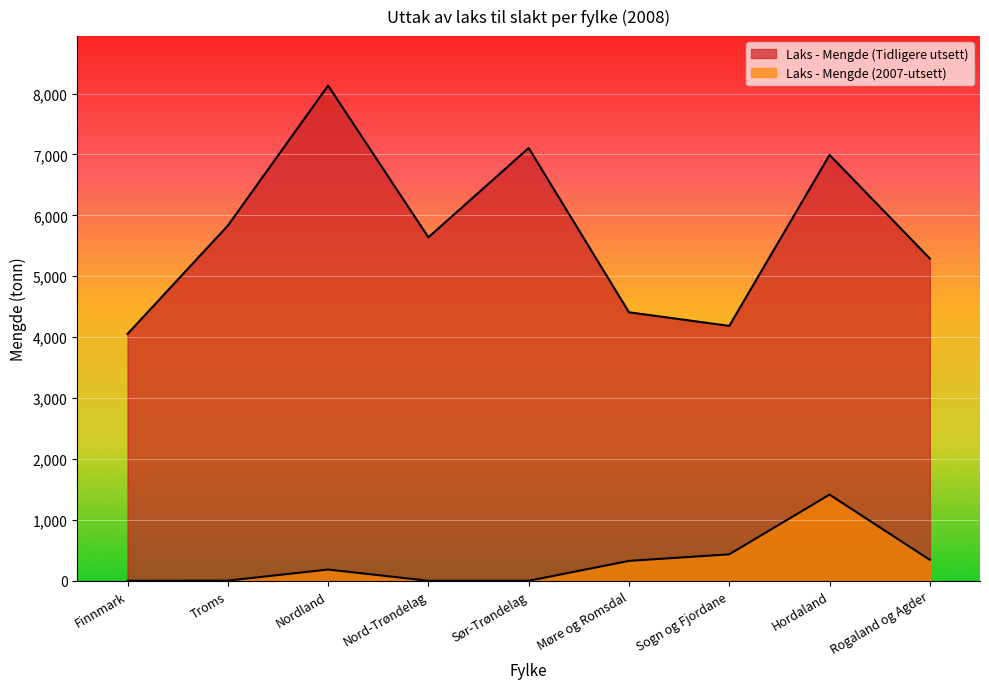

List the labels in order of Laks - Mengde (2007-utsett) value, smallest first.

Finnmark, Nord-Trøndelag, Sør-Trøndelag, Troms, Nordland, Møre og Romsdal, Rogaland og Agder, Sogn og Fjordane, Hordaland